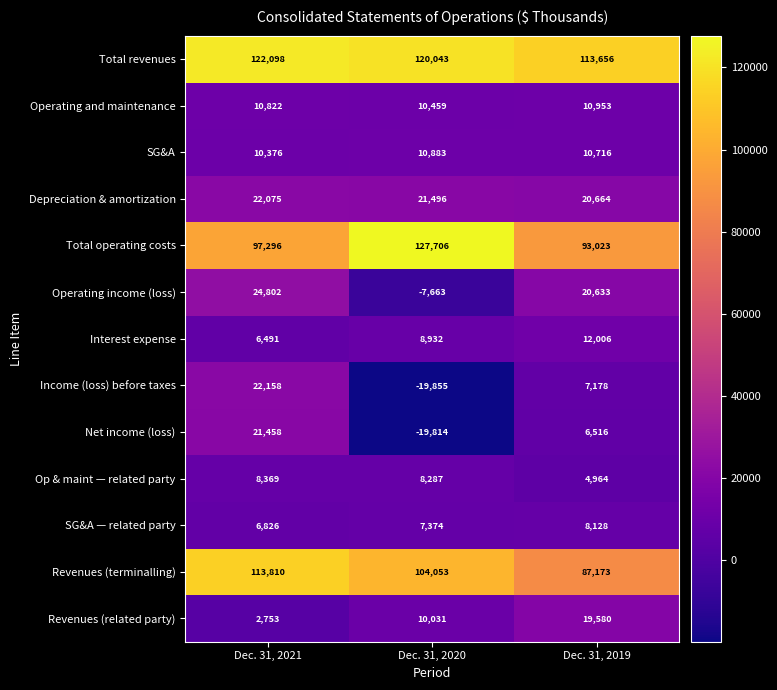

Rank the series by their maximum value, from lowest to highest.

SG&A — related party, Op & maint — related party, SG&A, Operating and maintenance, Interest expense, Revenues (related party), Net income (loss), Depreciation & amortization, Income (loss) before taxes, Operating income (loss), Revenues (terminalling), Total revenues, Total operating costs